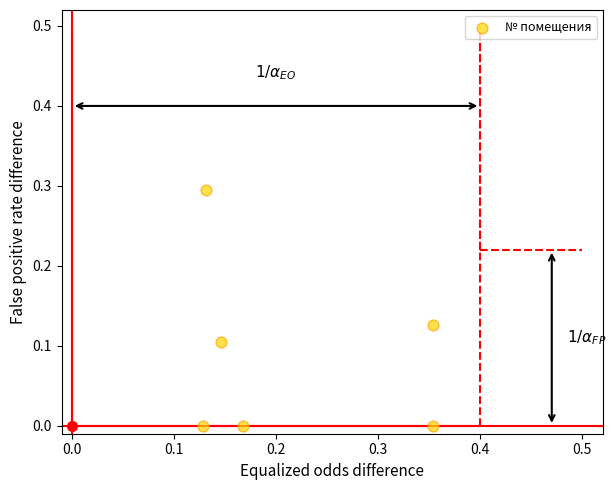

What is the range of Y values (max minus min)?

0.3